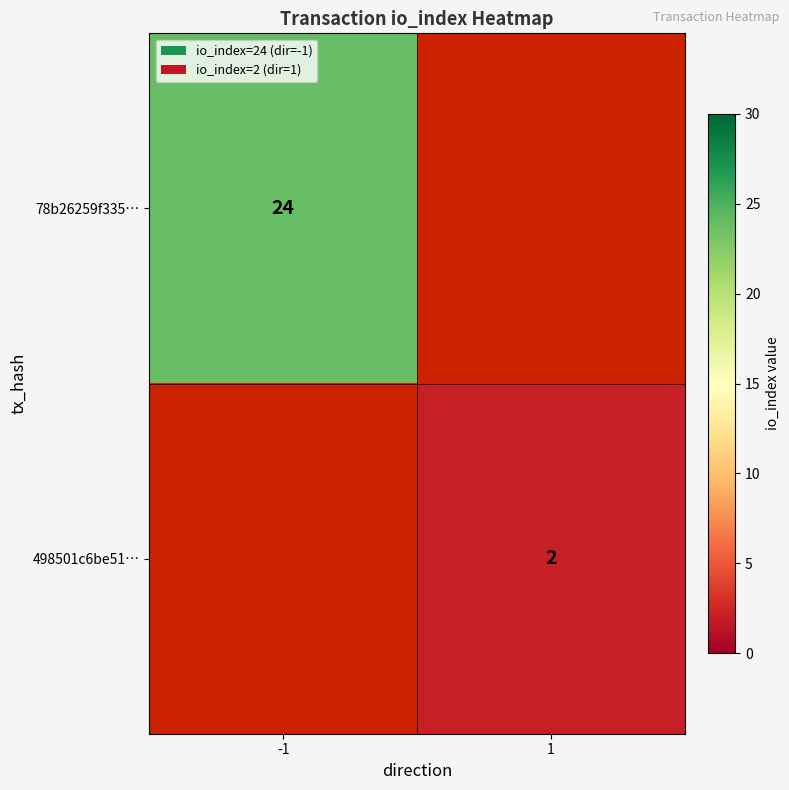

True or false: 498501c6be51… has a value of 3 at 1.

False